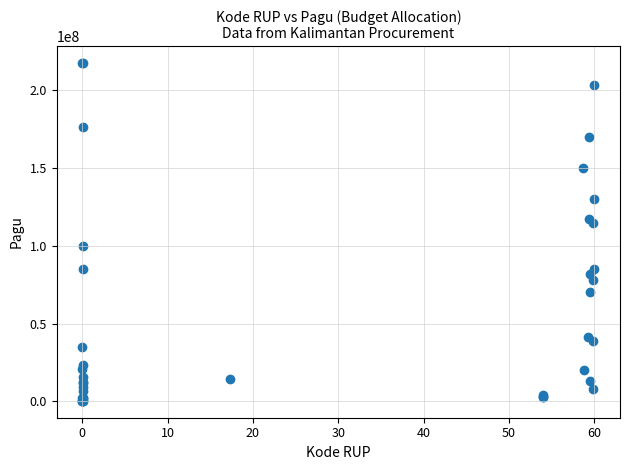

What Y value in the scatter plot is closest to 108830000?

114296000